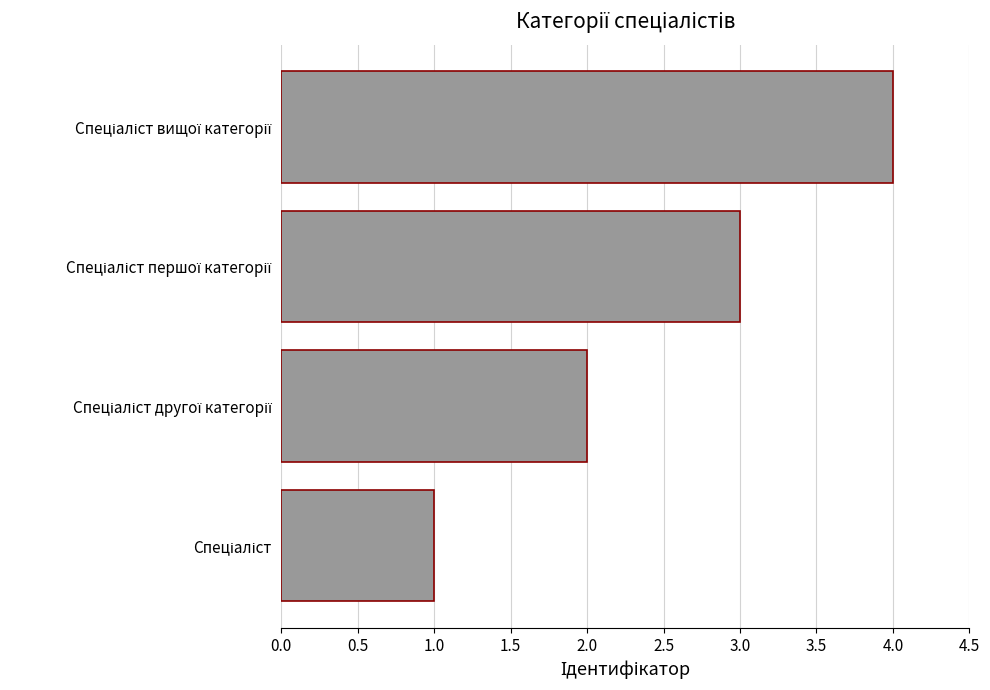

What is the maximum value shown in the chart?

4